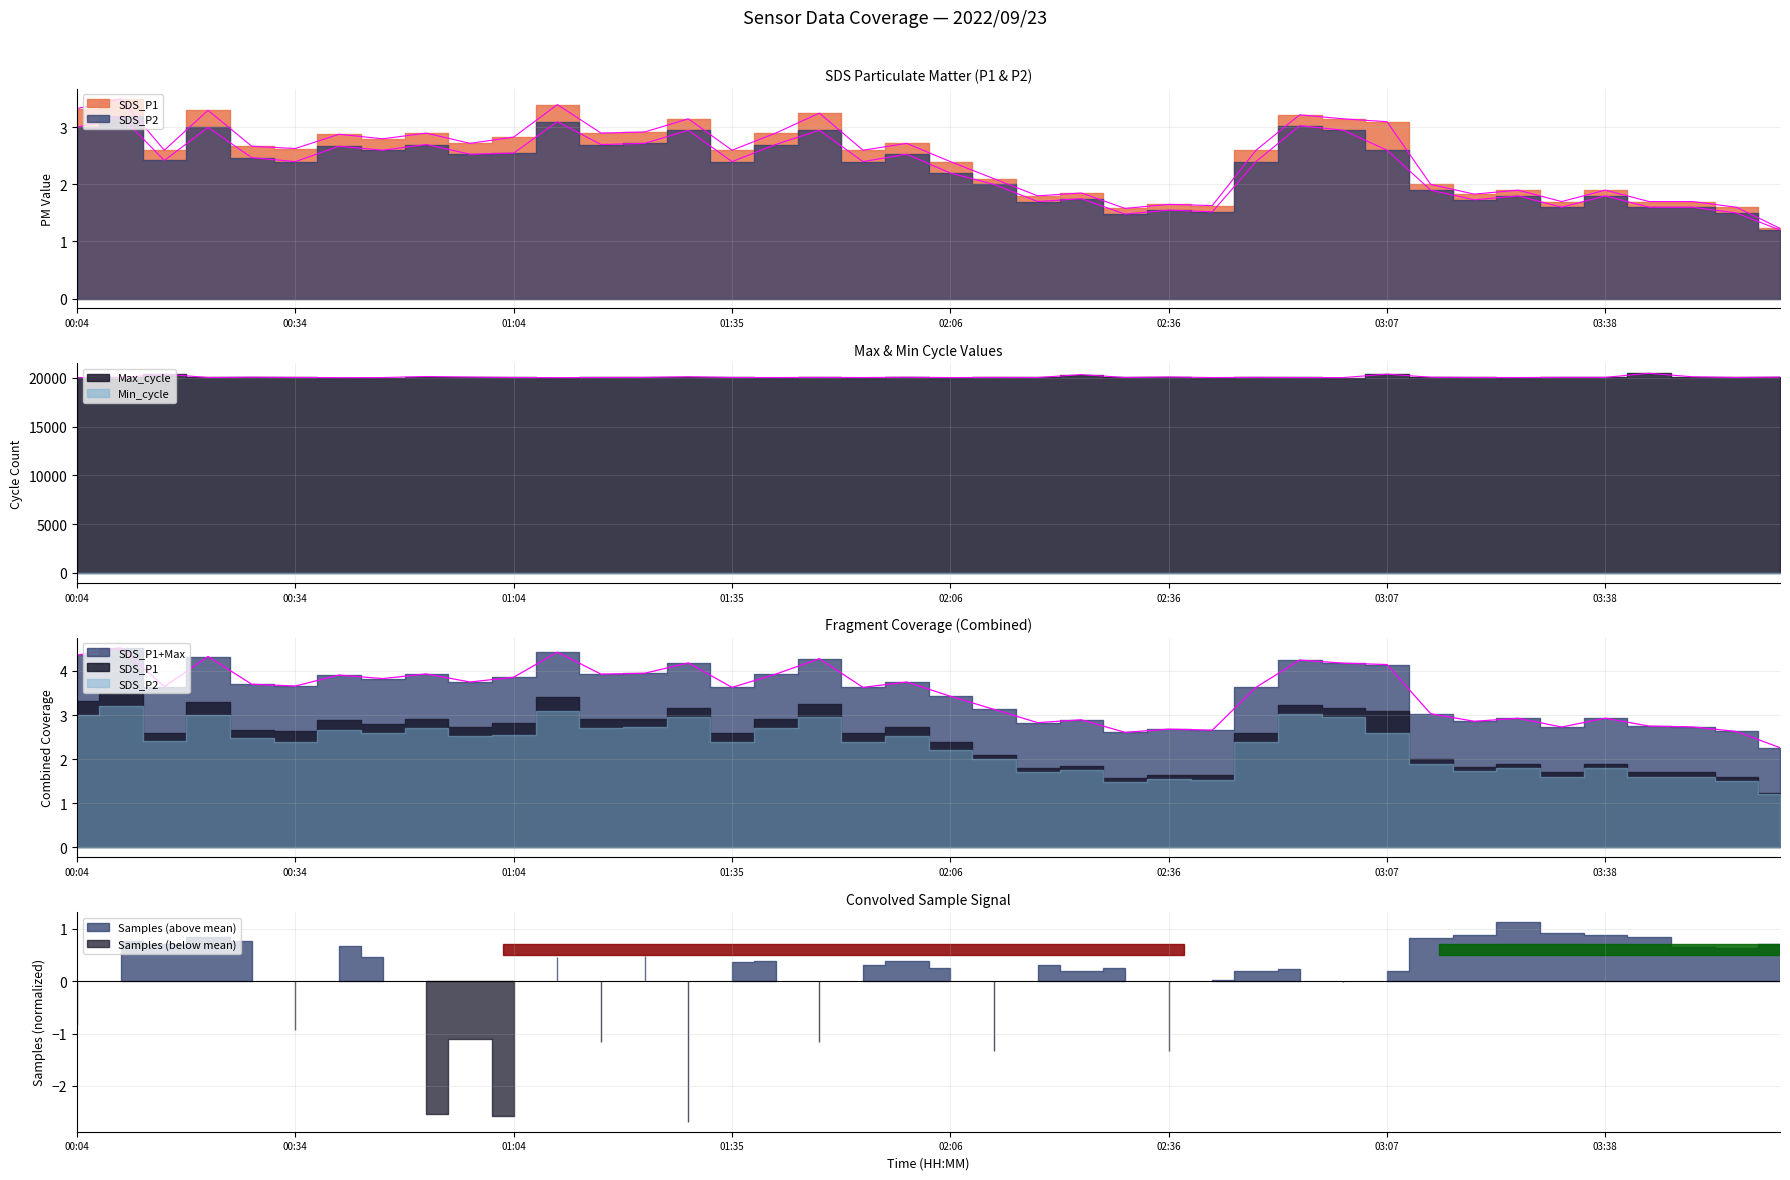

Reading left to right, list all the values displayed in this chart.

SDS_P1: 3.3	3.5	2.6	3.3	2.7	2.6	2.9	2.8	2.9	2.7	2.8	3.4	2.9	2.9	3.1	2.6	2.9	3.2	2.6	2.7	2.4	2.1	1.8	1.9	1.6	1.6	1.6	2.6	3.2	3.1	3.1	2.0	1.8	1.9	1.7	1.9	1.7	1.7	1.6	1.2
SDS_P2: 3.0	3.2	2.4	3.0	2.5	2.4	2.7	2.6	2.7	2.5	2.5	3.1	2.7	2.7	3.0	2.4	2.7	3.0	2.4	2.5	2.2	2.0	1.7	1.8	1.5	1.6	1.5	2.4	3.0	3.0	2.6	1.9	1.7	1.8	1.6	1.8	1.6	1.6	1.5	1.2
Max_cycle: 20032.0	20043.0	20385.0	20040.0	20074.0	20048.0	20028.0	20035.0	20141.0	20084.0	20043.0	20028.0	20044.0	20051.0	20119.0	20044.0	20039.0	20052.0	20039.0	20069.0	20035.0	20051.0	20040.0	20336.0	20044.0	20096.0	20035.0	20056.0	20040.0	20032.0	20384.0	20070.0	20047.0	20039.0	20055.0	20055.0	20472.0	20113.0	20043.0	20087.0